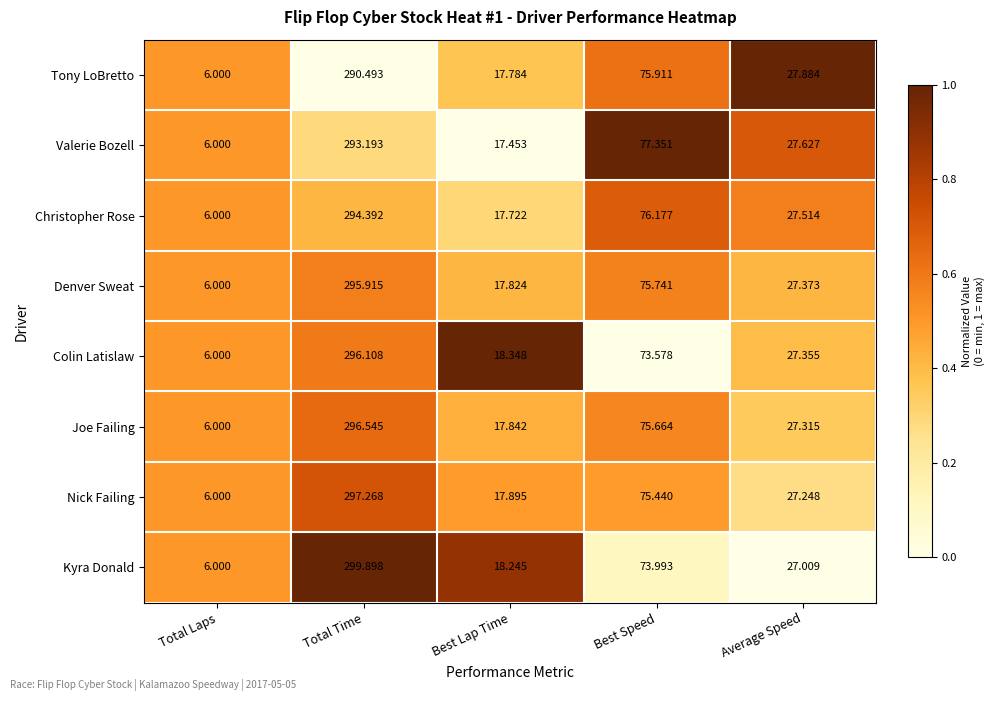

At which label does Nick Failing reach its minimum?

Total Laps